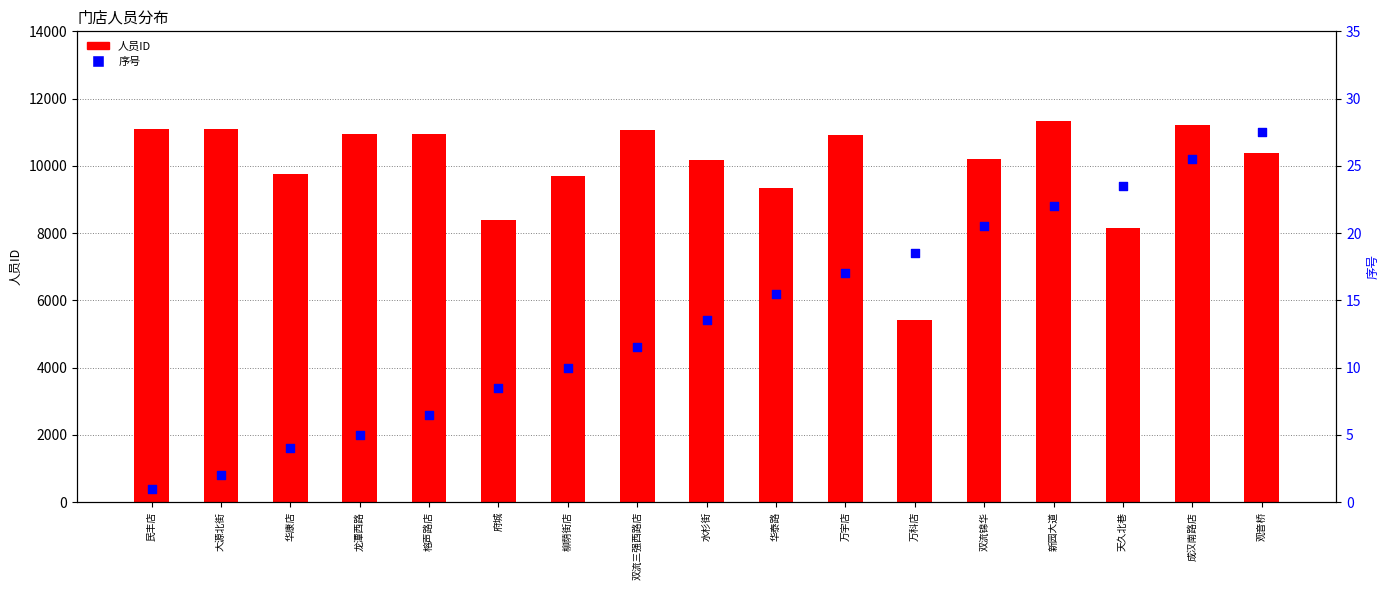

Which series reaches the maximum Y coordinate?

人员ID